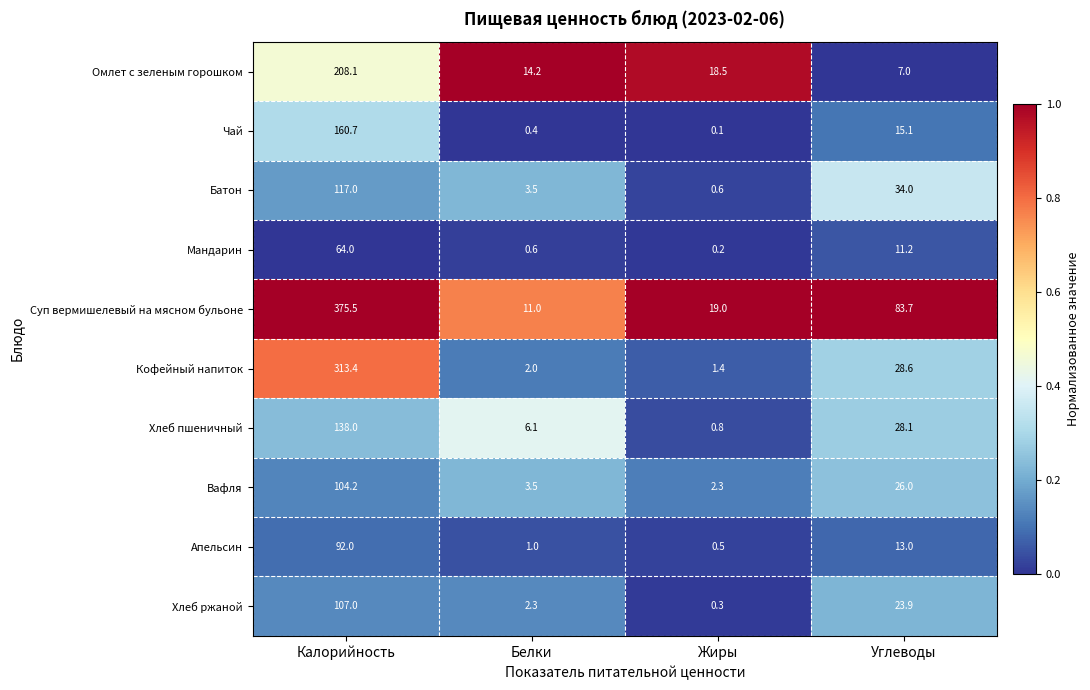

What is the difference between the second highest and second lowest values in the Суп вермишелевый на мясном бульоне series?

64.7